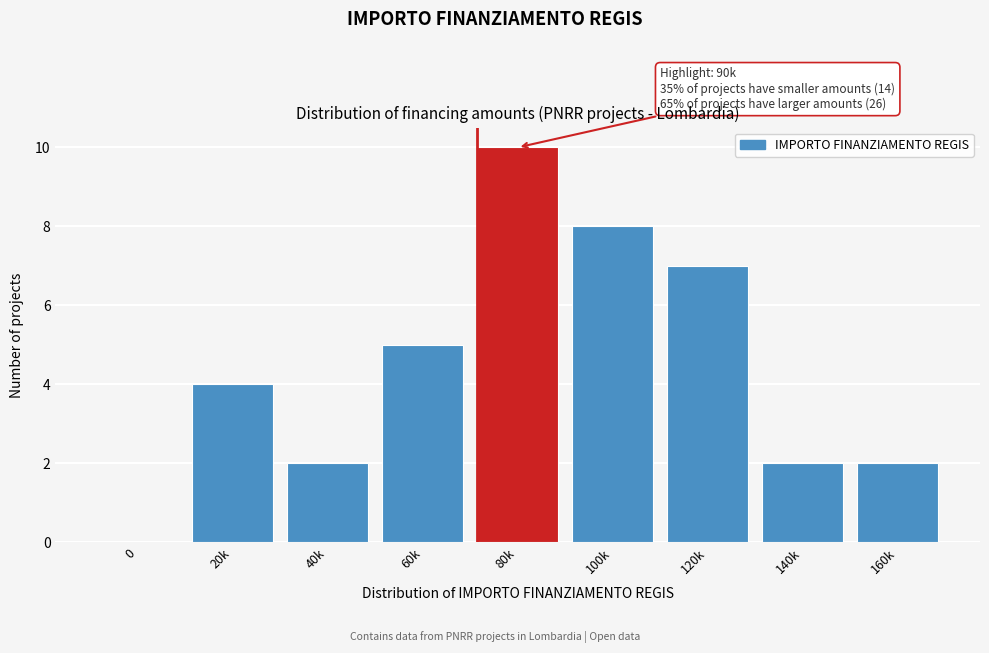

Reading right to left, what are all the values shown in this chart?

160k=2	140k=2	120k=7	100k=8	80k=10	60k=5	40k=2	20k=4	0=0